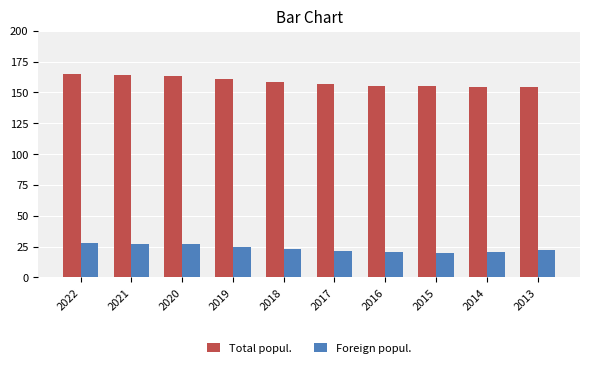

How many data points in Total popul. are less than 158?

5